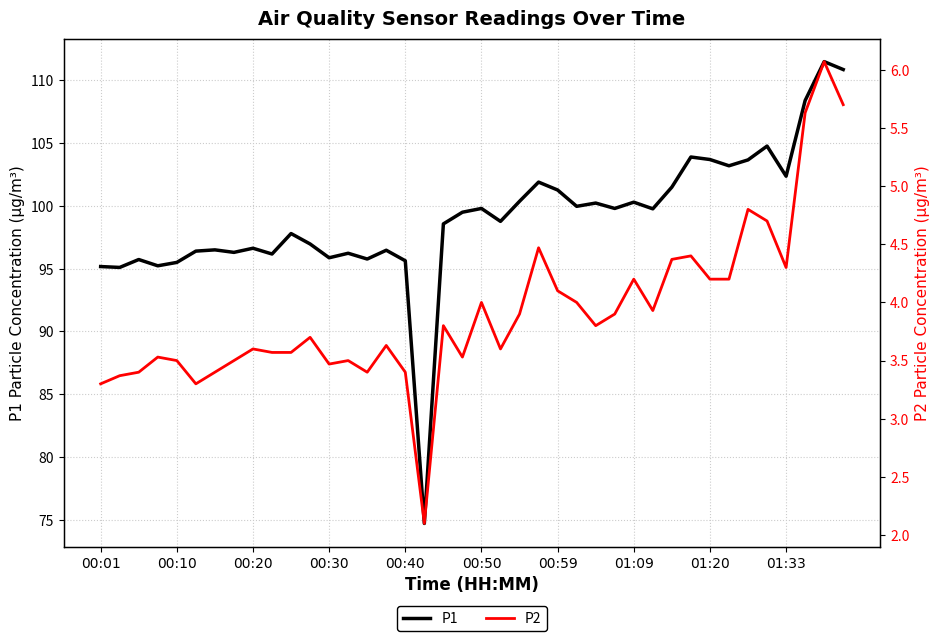

The value of P1 at 01:33 is 102.4. True or false?

True